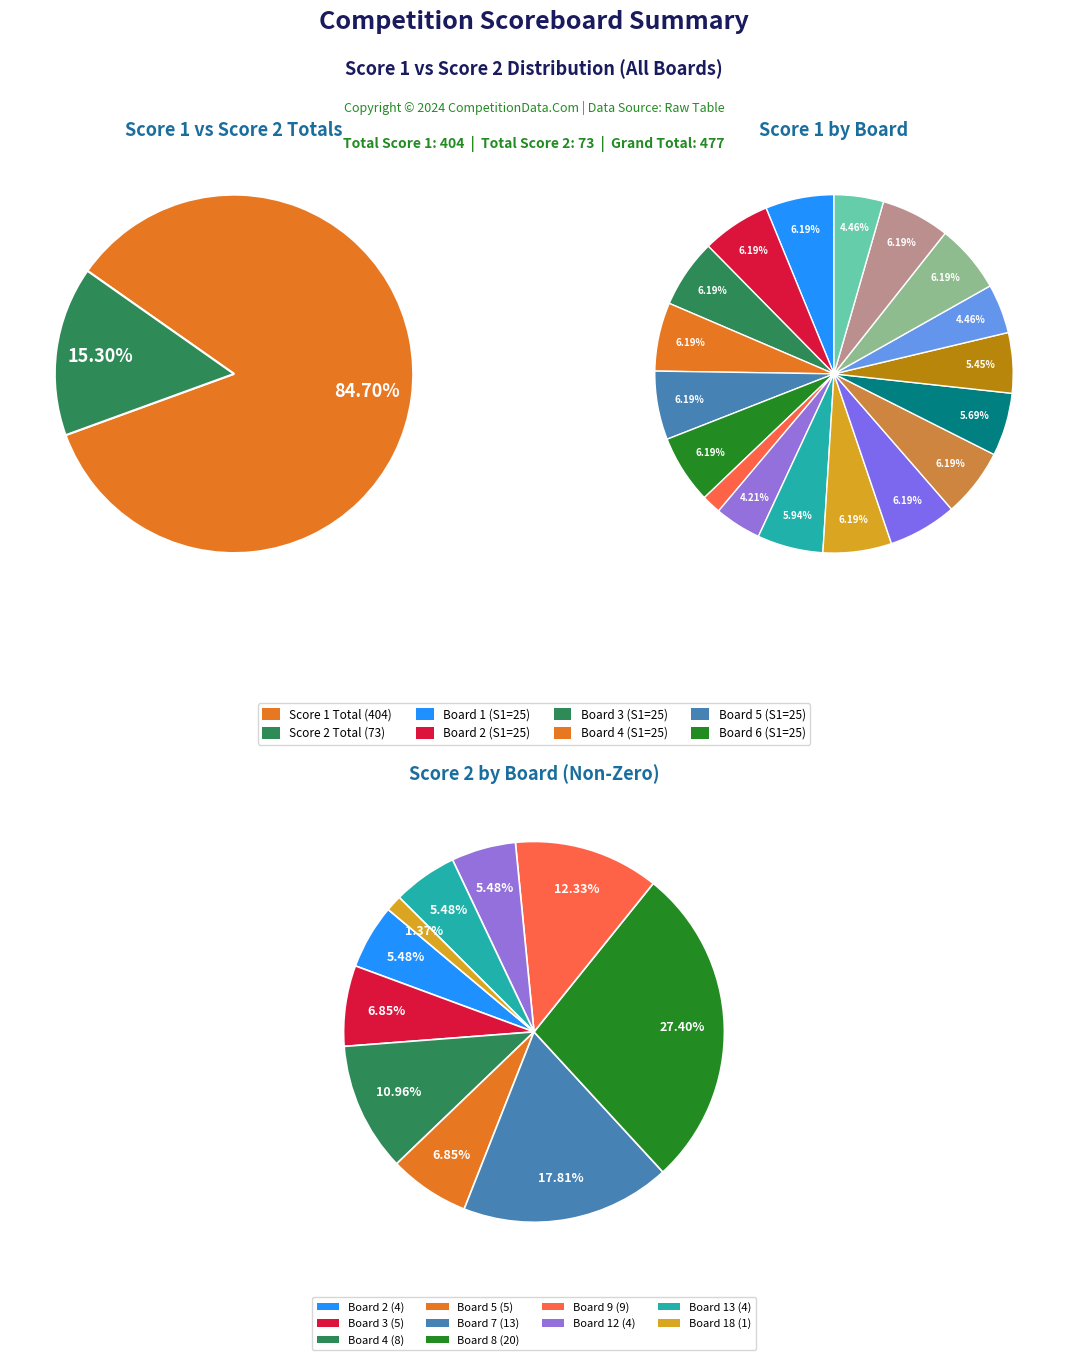

Between 1 and 9, which series saw the biggest shift?

Score 2 Total